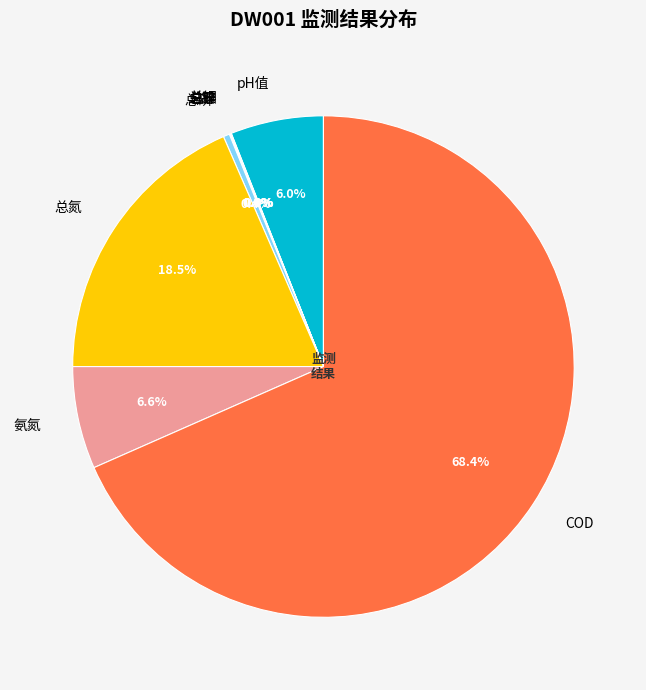

Is there any slice that represents more than half of the pie?

Yes